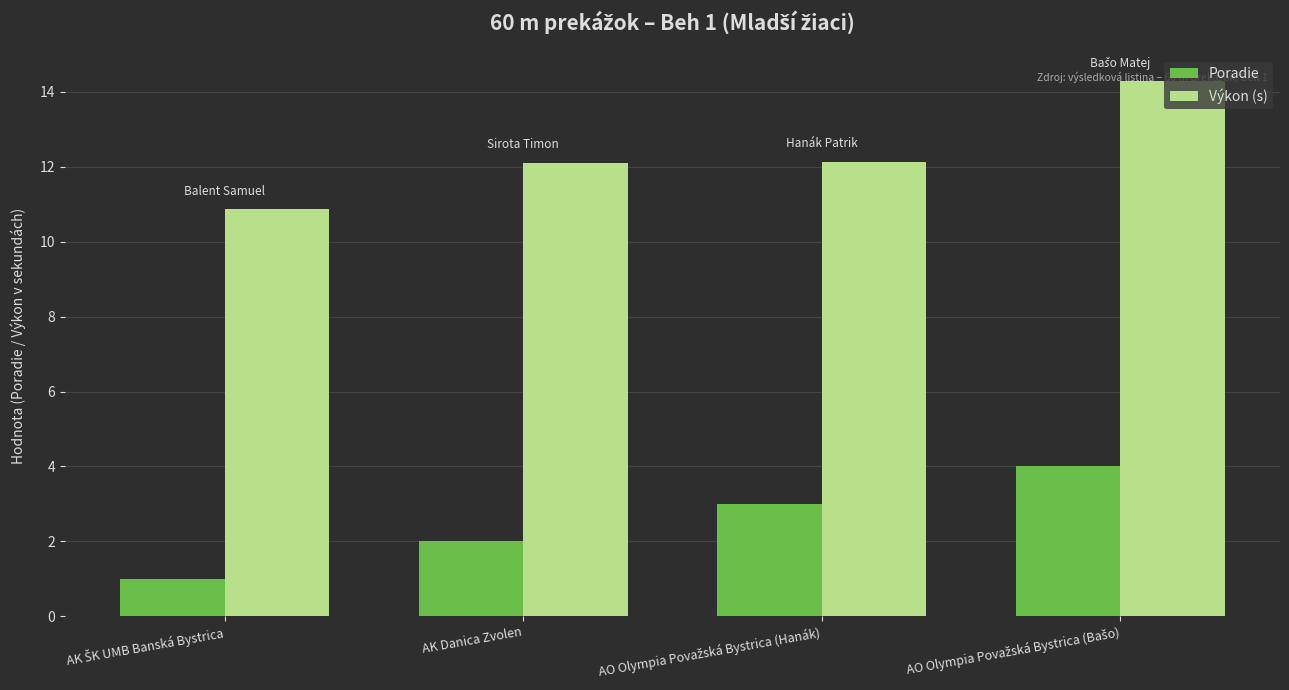

Which series has the largest range (max minus min)?

Výkon (s)